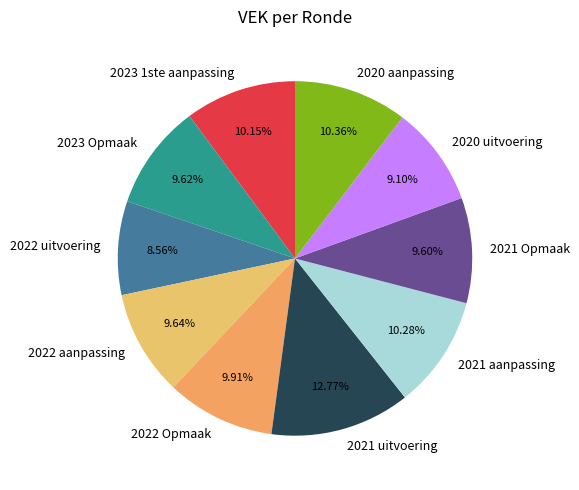

What is the ratio of the value at 2023 Opmaak to the value at 2022 aanpassing?

1.0